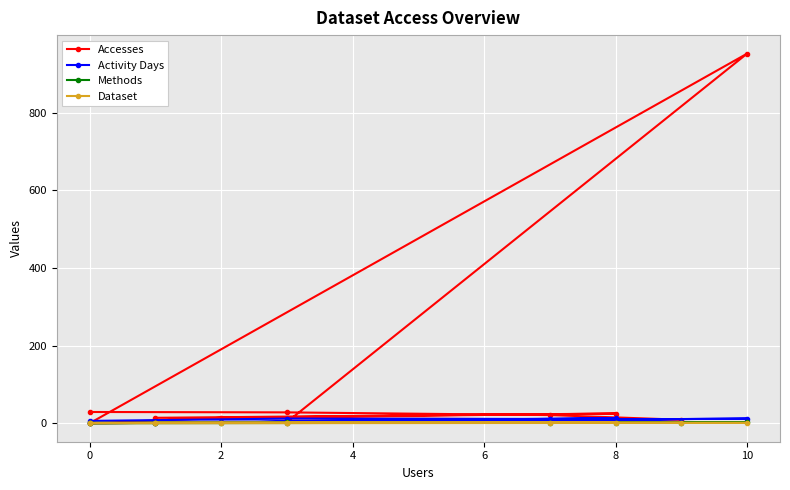

Count the number of categories in the chart.

11